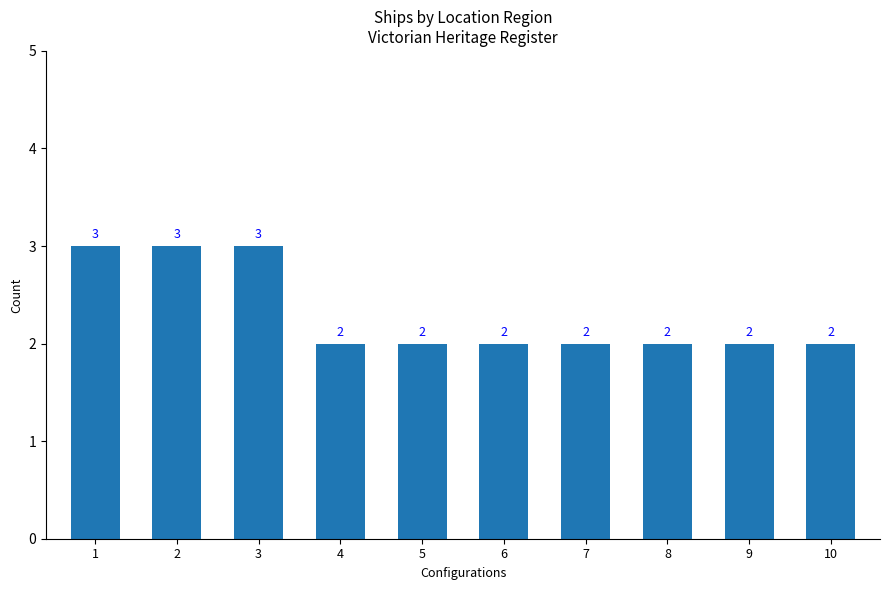

What is the greatest value displayed?

3